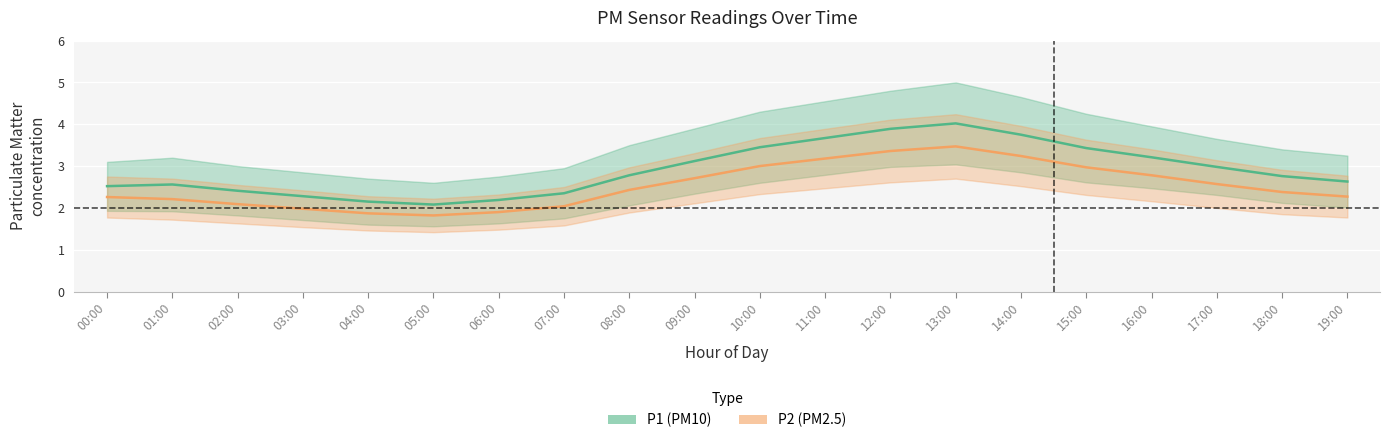

What is the sum of all P1_lower values?

44.1